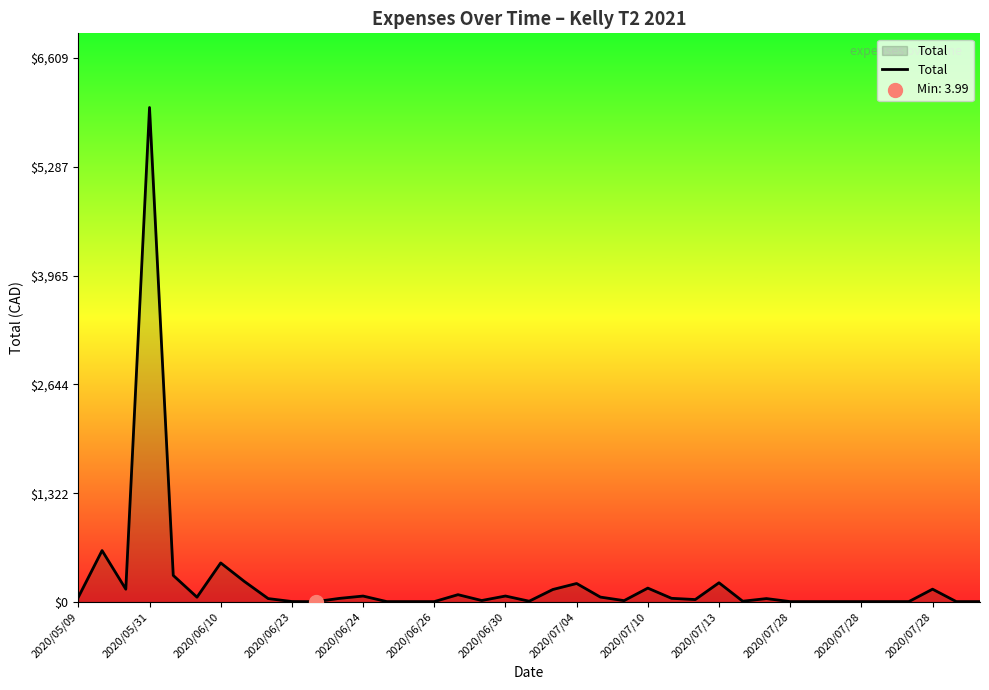

What is the greatest value displayed?

6008.0